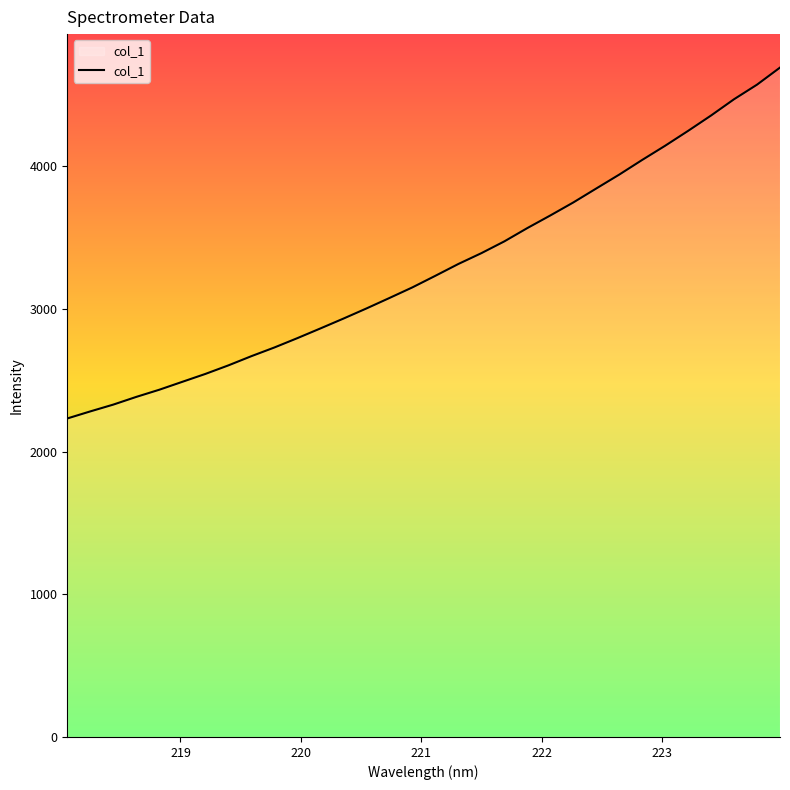

Count the number of categories in the chart.

32